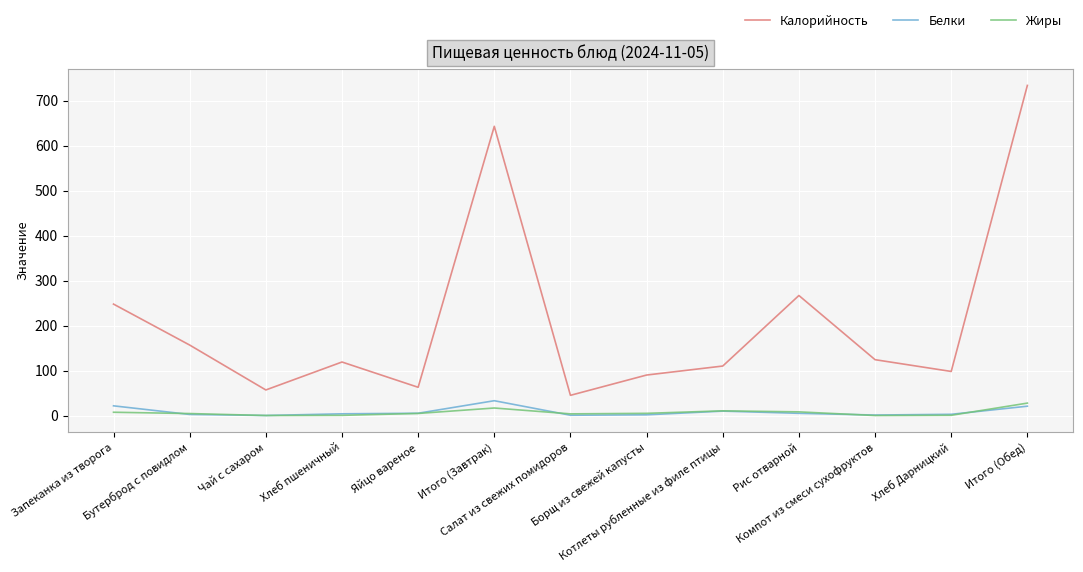

What is the maximum value for Жиры?

27.6